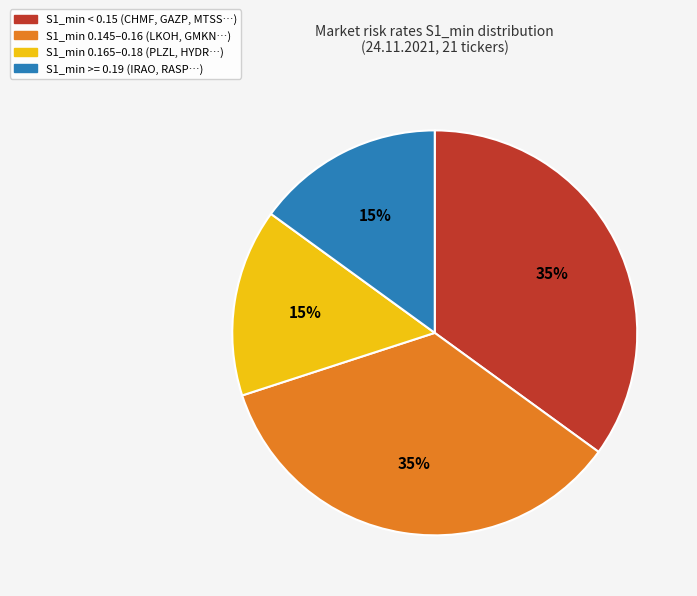

Does any single category account for the majority?

No